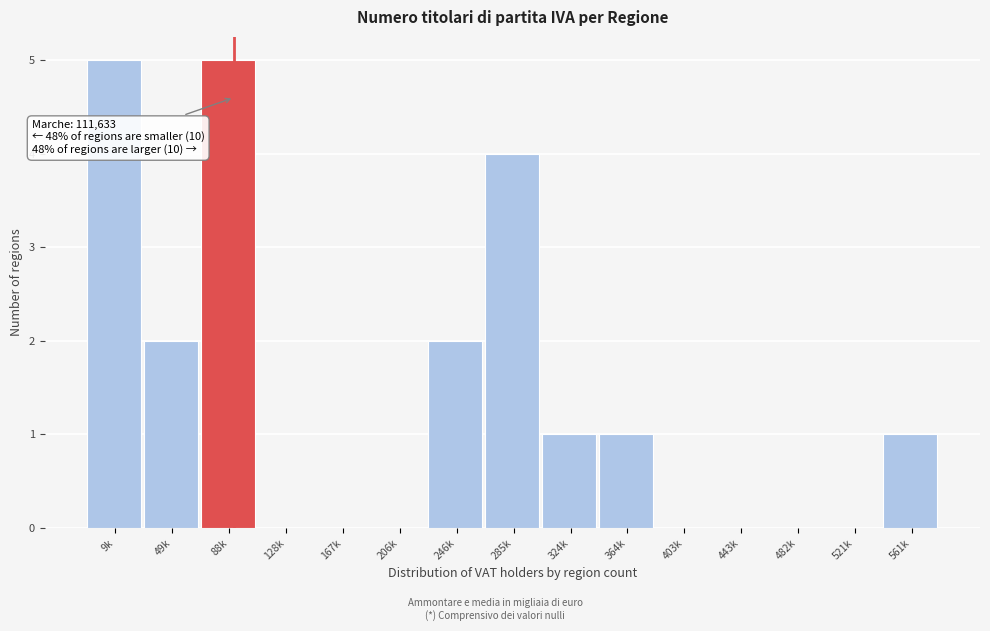

Reading left to right, what are all the values shown in this chart?

9k=5	49k=2	88k=5	128k=0	167k=0	206k=0	246k=2	285k=4	324k=1	364k=1	403k=0	443k=0	482k=0	521k=0	561k=1